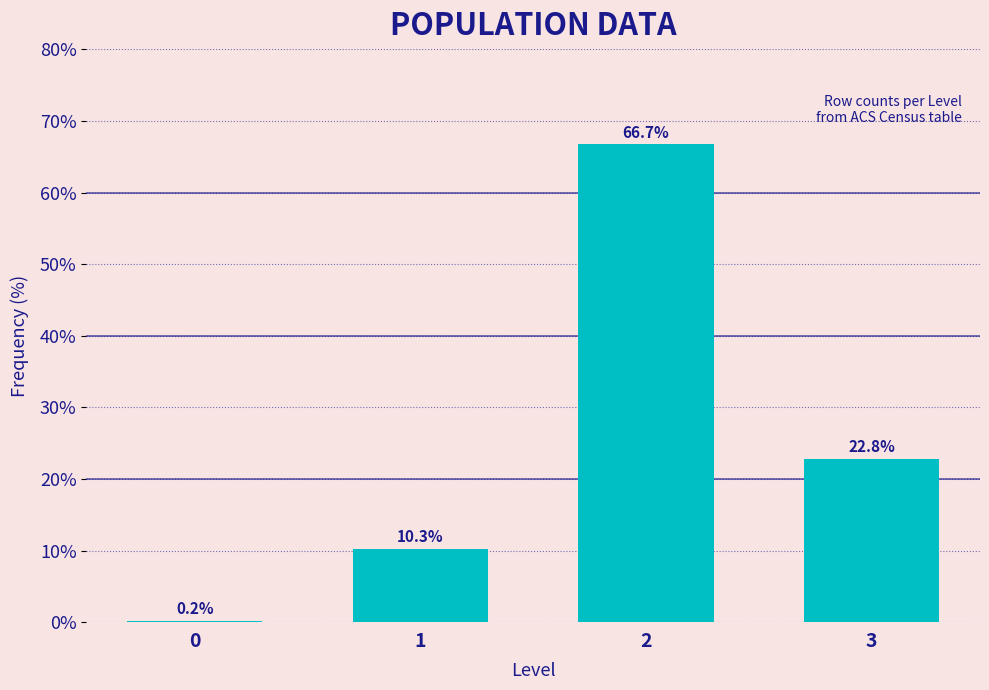

Reading left to right, what are all the values shown in this chart?

0=0.2	1=10.3	2=66.7	3=22.8